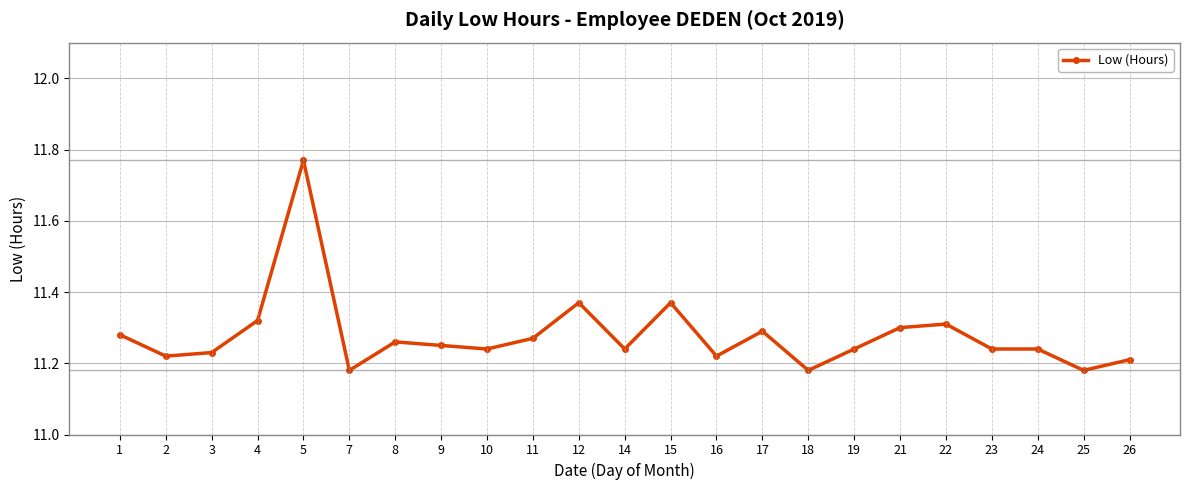

How many values are between 11 and 12?

23